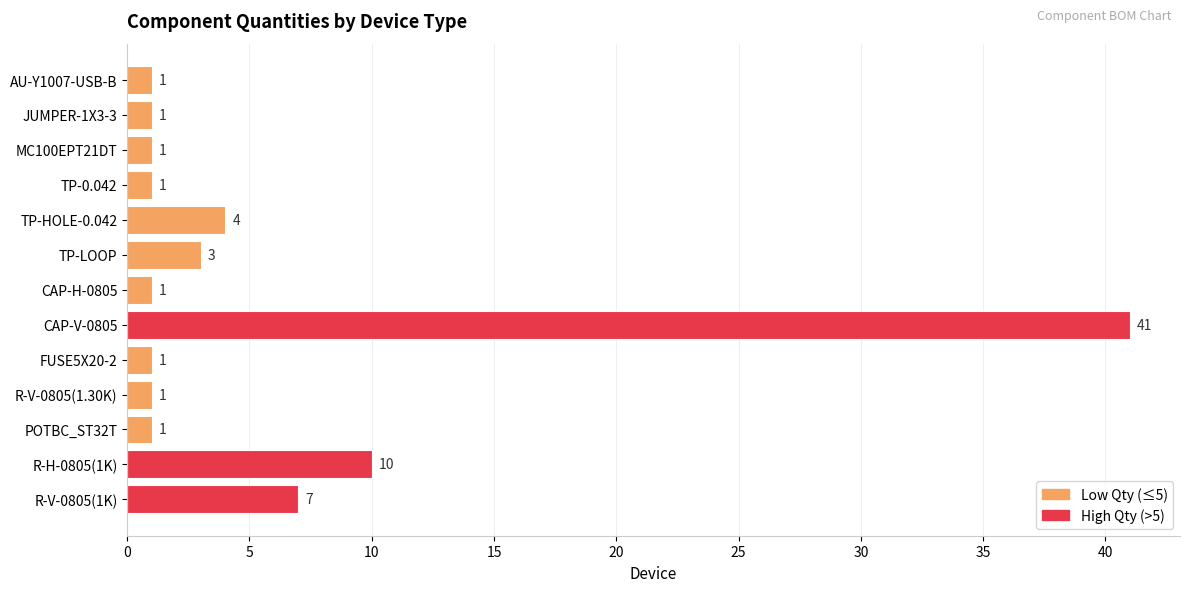

The chart shows a value of 1 at CAP-H-0805. True or false?

True